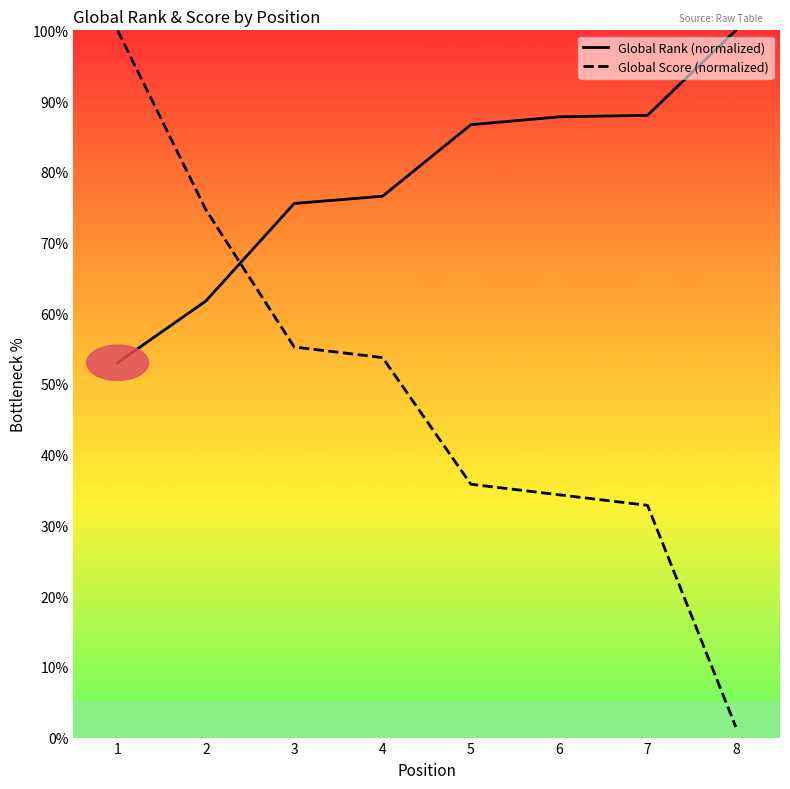

Does the chart display data point markers on the line(s)?

No